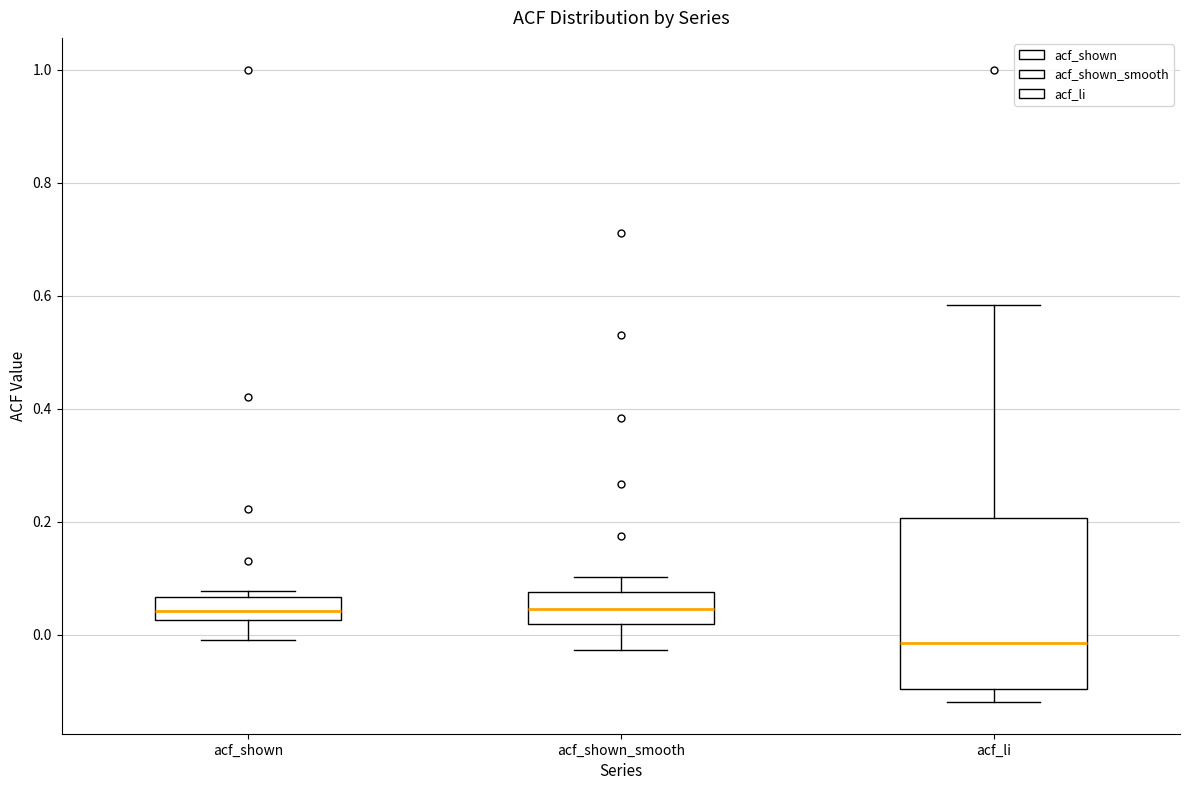

Reading left to right, read every box against the y-axis: the position of its median line, the range the box covers, and the ends of its whiskers. The values are not printed on the chart, so give them approximately, as read against the axis.

acf_shown: median 0.04, box 0.02 to 0.06, whiskers 0.00 to 0.08
acf_shown_smooth: median 0.04, box 0.02 to 0.08, whiskers -0.02 to 0.10
acf_li: median -0.02, box -0.10 to 0.20, whiskers -0.12 to 0.58